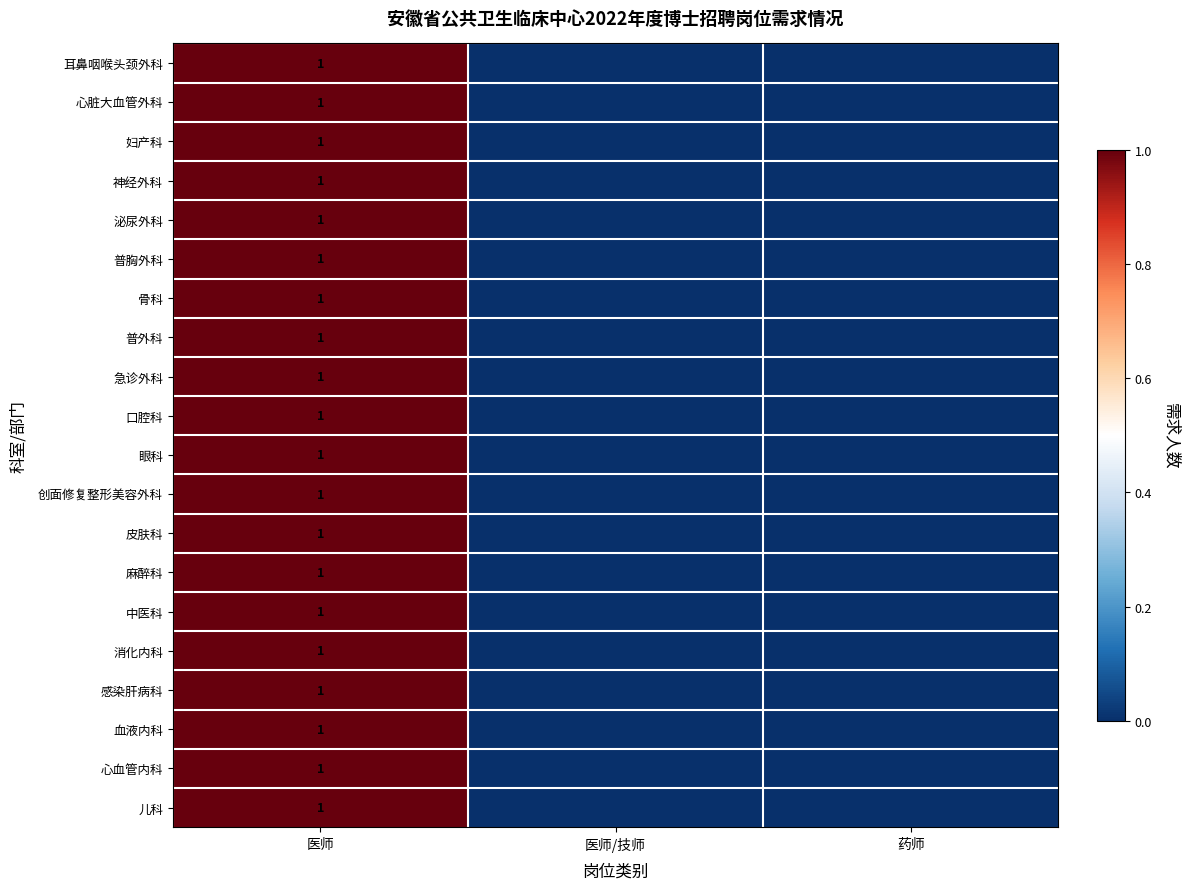

The value of 耳鼻咽喉头颈外科 at 医师 is 1. True or false?

True